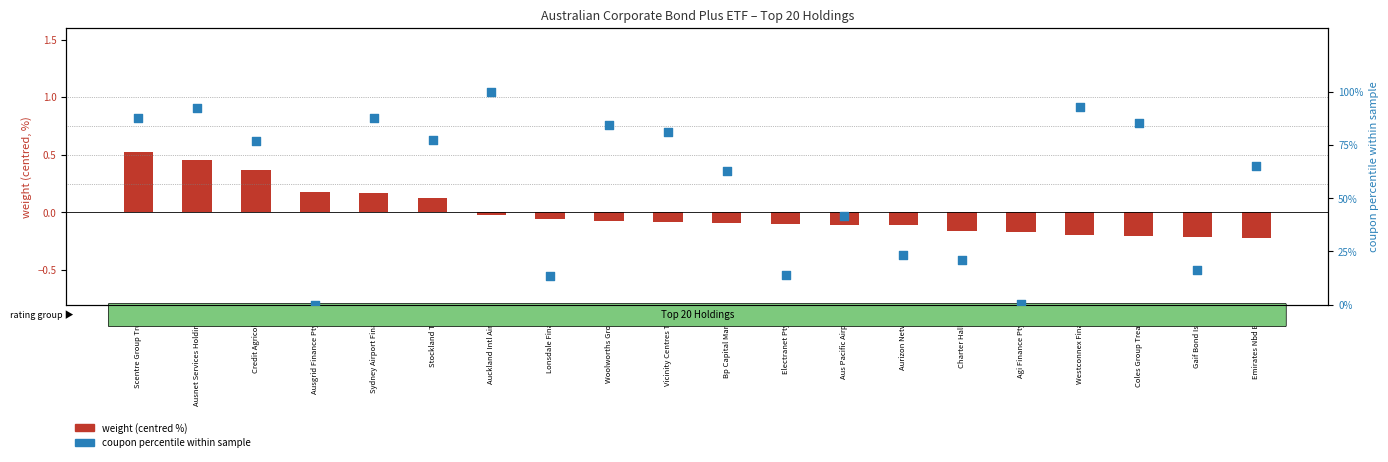

Which series reaches the maximum Y coordinate?

coupon percentile